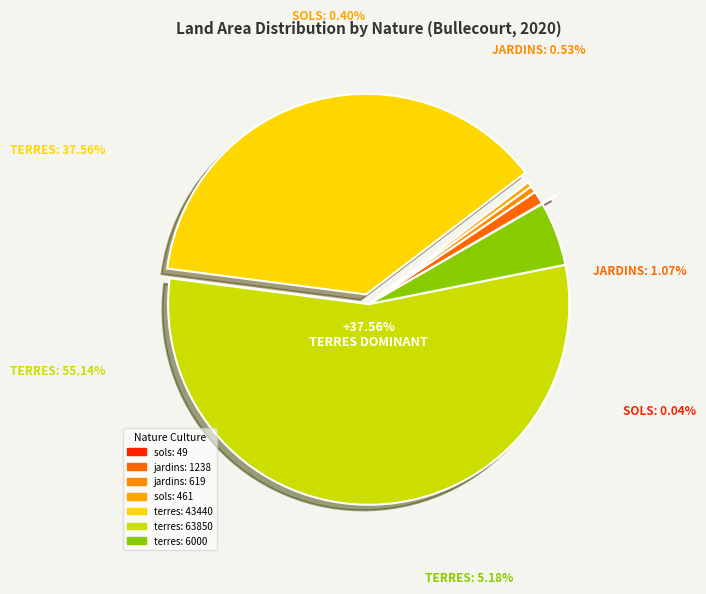

What is the majority slice?

2020-874734
(terres, 63850)